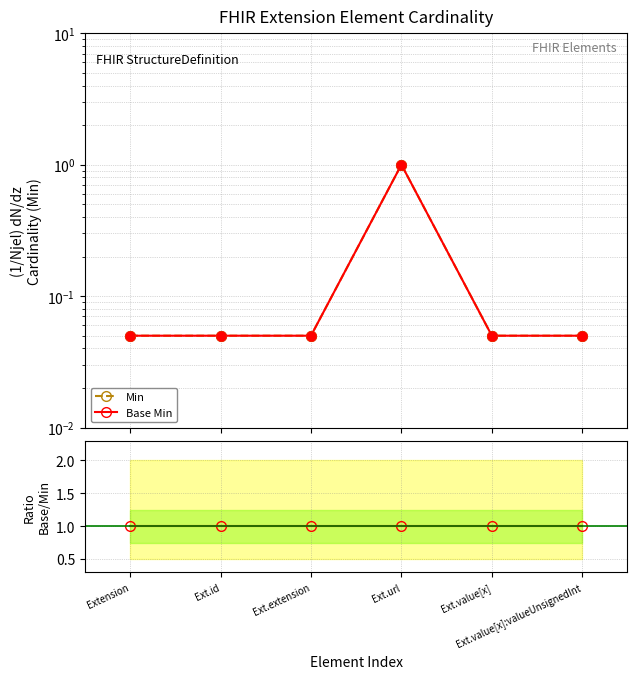

At how many categories does at least one series exceed 0?

6